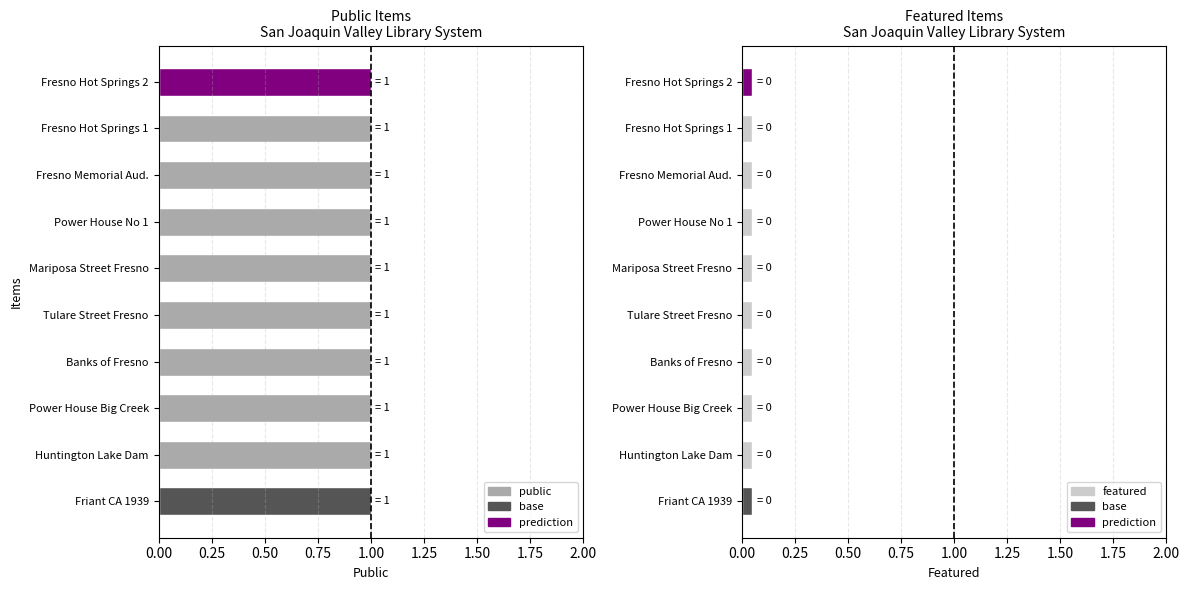

What is the average value of the public series?

1